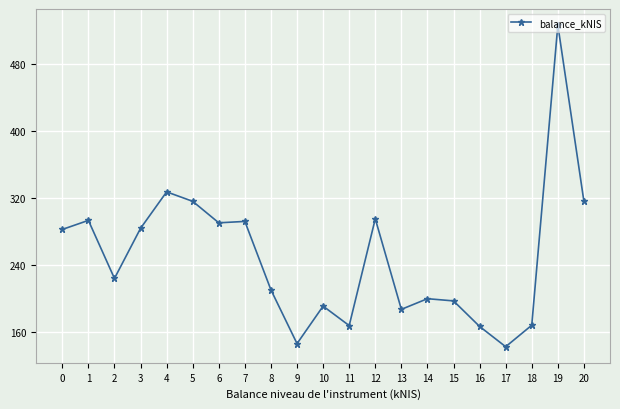

What is the ratio of the value at 17 to the value at 14?

0.7